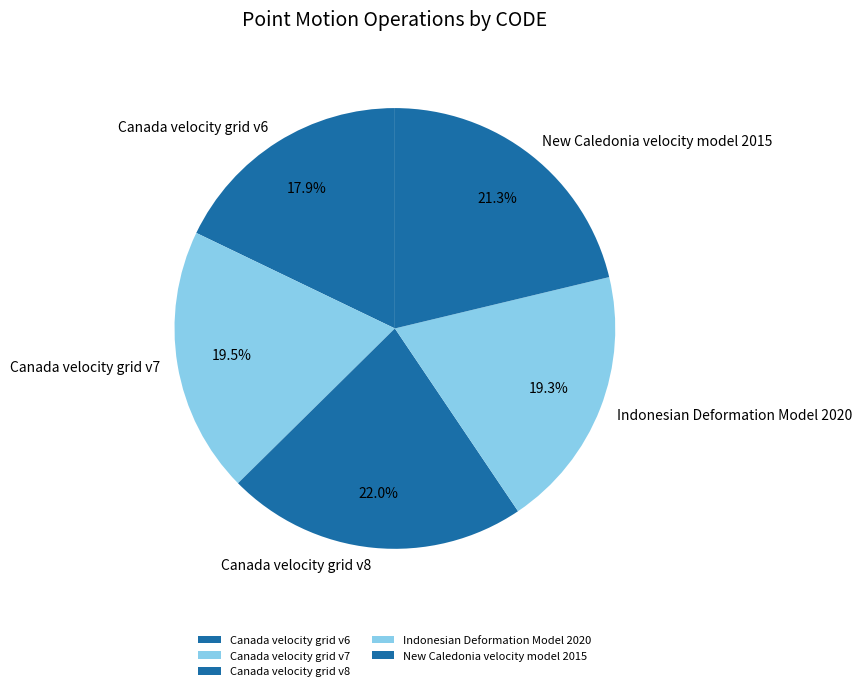

Which category has the smallest portion of the pie?

Canada velocity grid v6